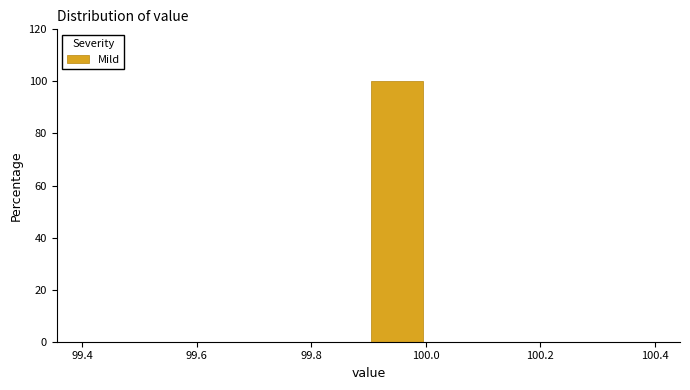

What is the height of the bar covering 99.9 to 100.0 on the x-axis? The values are not printed on the chart, so give them approximately, as read against the axis.

100